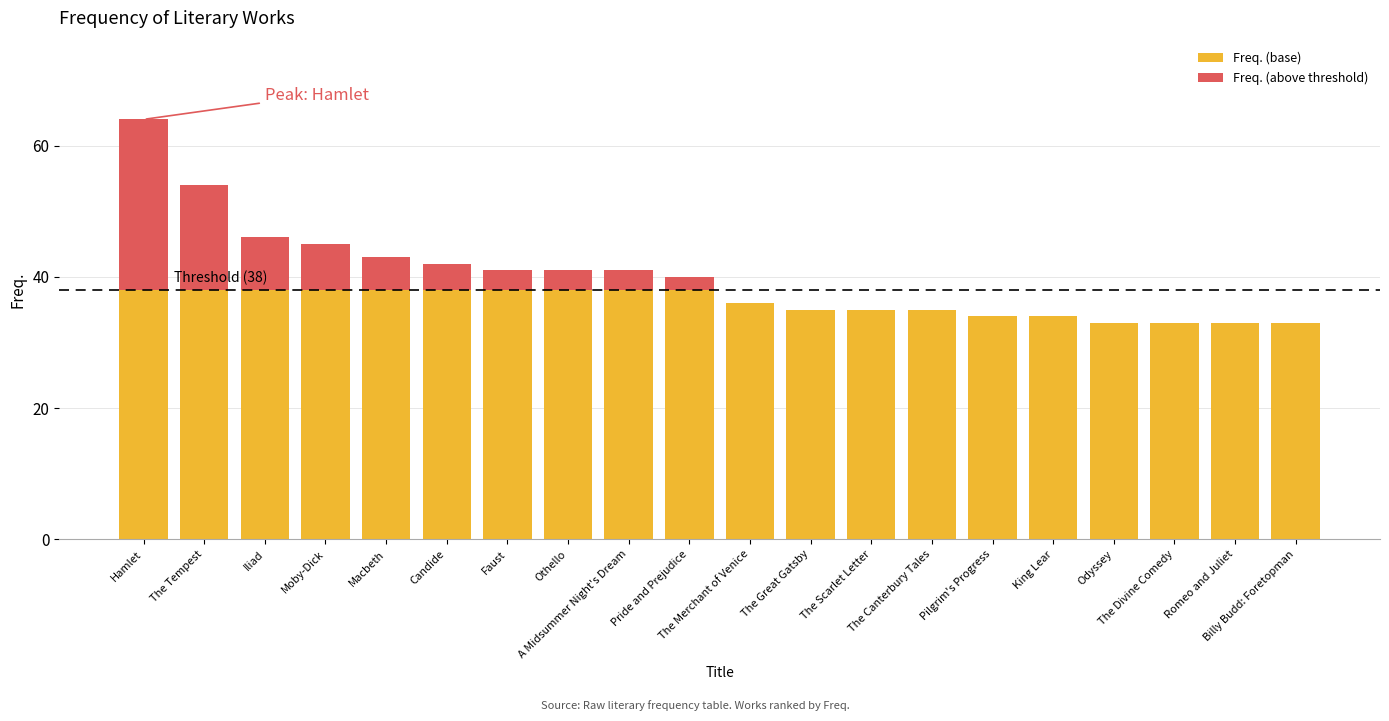

What is the sum of all Freq. (base) values?

721